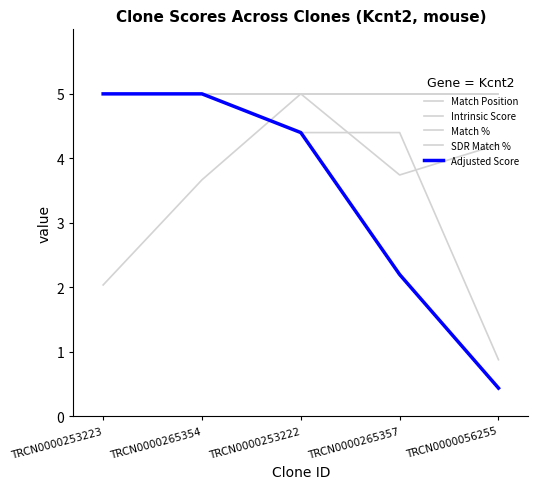

Is this an area chart (filled region under the line)?

No